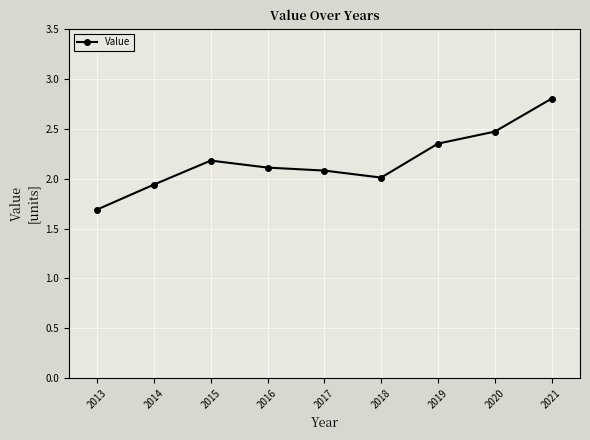

How many lines are shown in the chart?

1